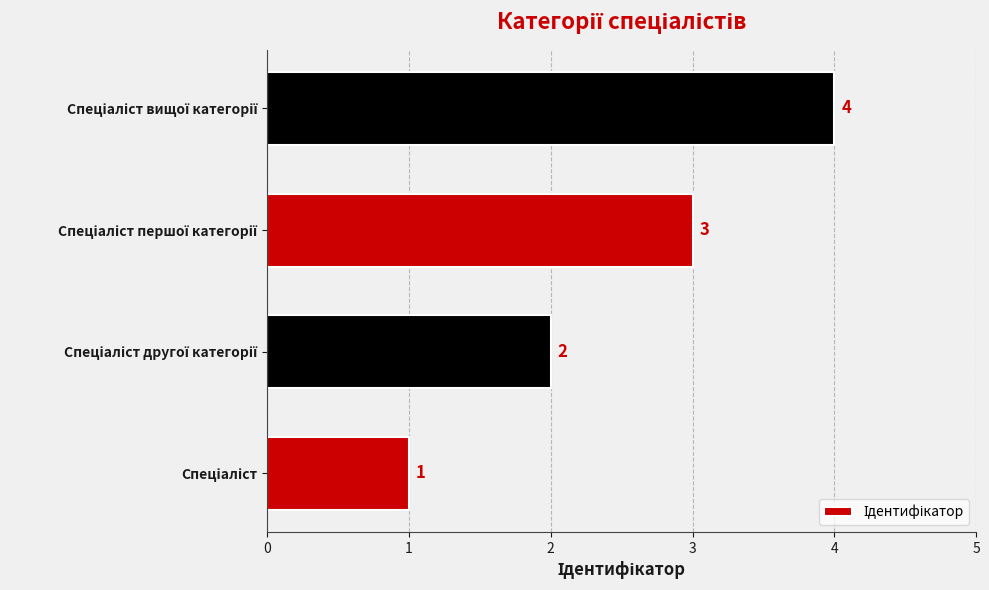

What is the difference between the maximum and minimum values?

3